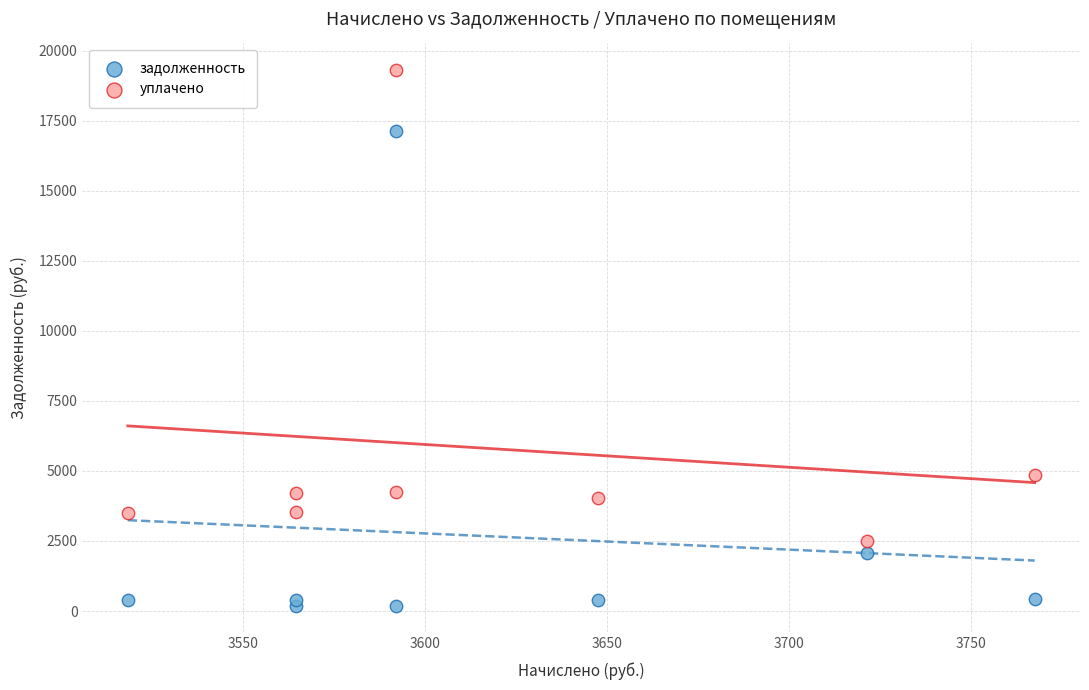

What are all the series names shown in the legend?

задолженность, уплачено